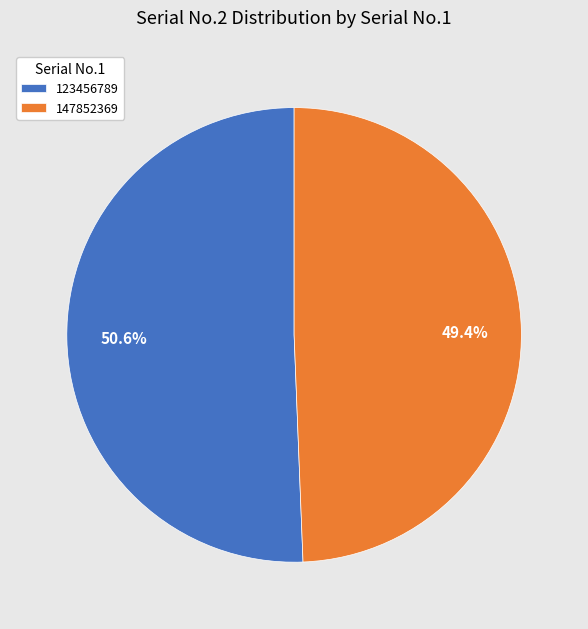

Which slice represents more than half of the pie?

123456789